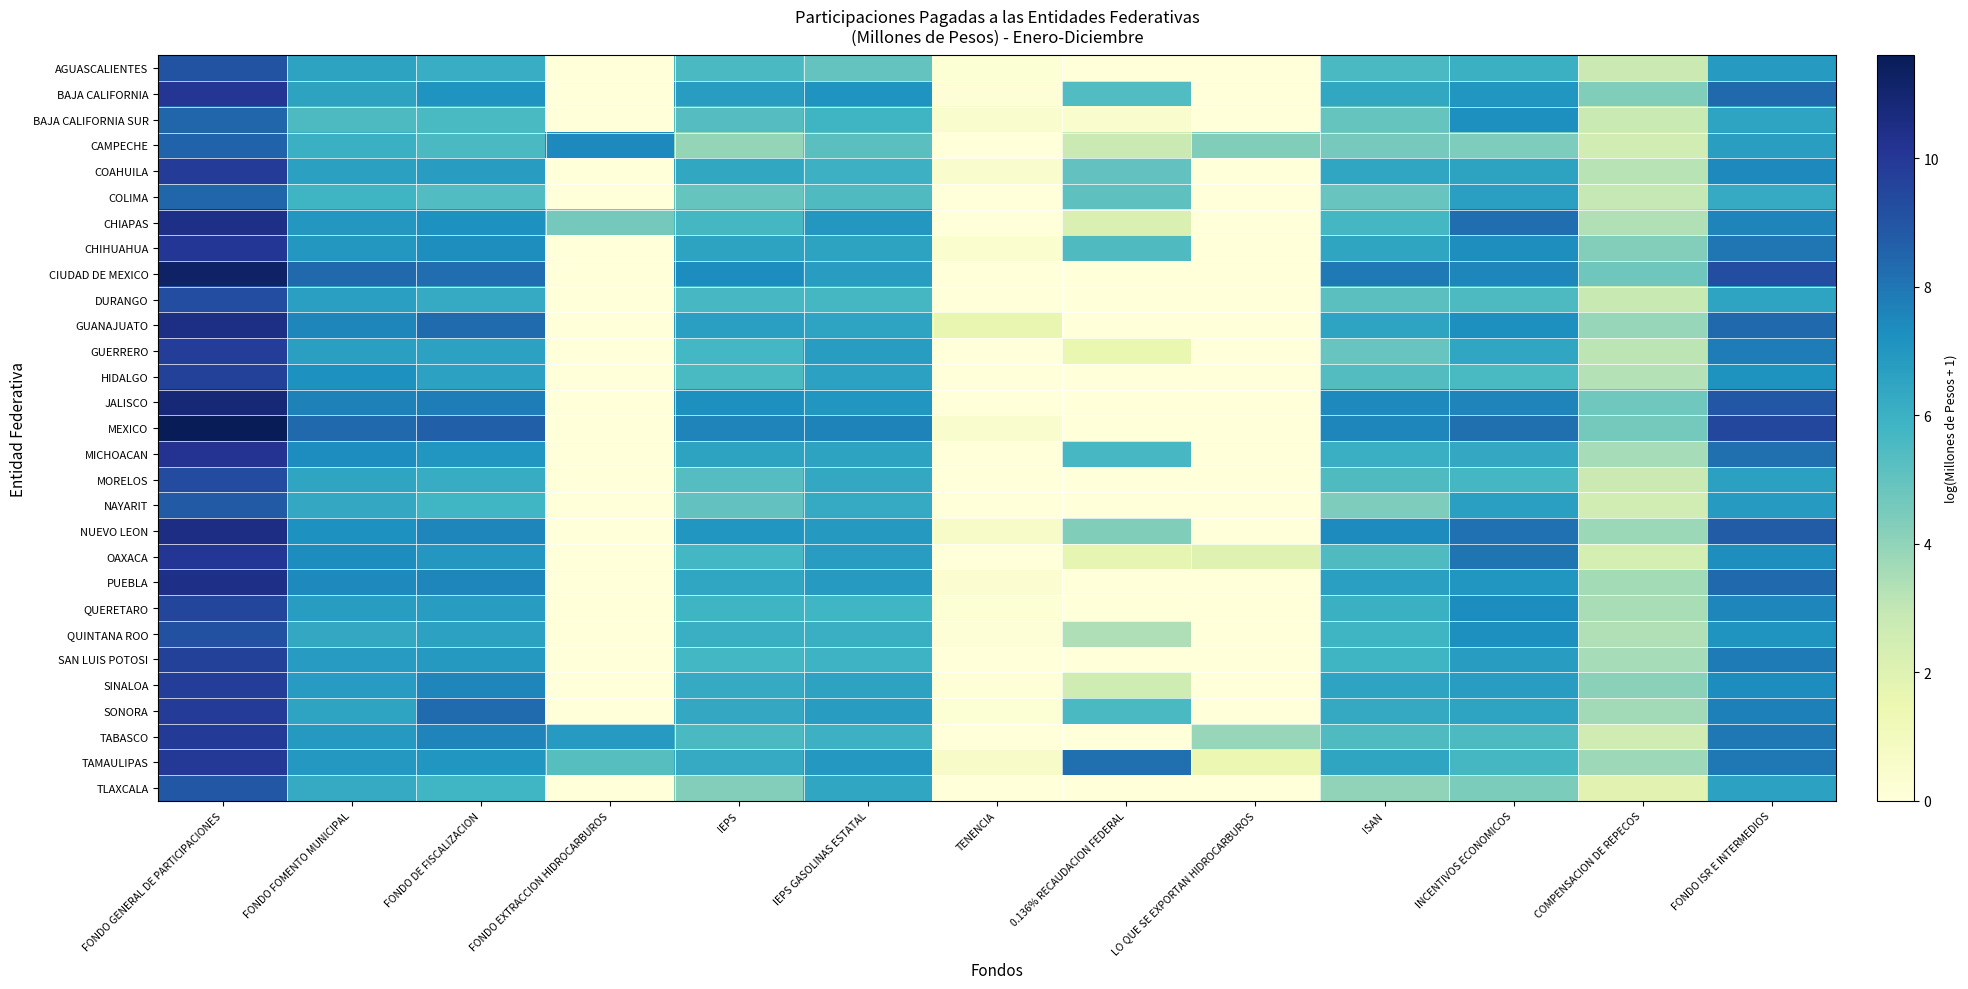

Reading left to right, extract all data points from this chart.

AGUASCALIENTES: FONDO GENERAL DE PARTICIPACIONES=9.1	FONDO FOMENTO MUNICIPAL=6.6	FONDO DE FISCALIZACION=6.1	FONDO EXTRACCION HIDROCARBUROS=0.0	IEPS=5.6	IEPS GASOLINAS ESTATAL=4.9	TENENCIA=0.2	0.136% RECAUDACION FEDERAL=0.0	LO QUE SE EXPORTAN HIDROCARBUROS=0.0	ISAN=5.5	INCENTIVOS ECONOMICOS=6.0	COMPENSACION DE REPECOS=2.7	FONDO ISR E INTERMEDIOS=6.9
BAJA CALIFORNIA: FONDO GENERAL DE PARTICIPACIONES=10.1	FONDO FOMENTO MUNICIPAL=6.6	FONDO DE FISCALIZACION=7.1	FONDO EXTRACCION HIDROCARBUROS=0.0	IEPS=6.8	IEPS GASOLINAS ESTATAL=7.1	TENENCIA=0.1	0.136% RECAUDACION FEDERAL=5.4	LO QUE SE EXPORTAN HIDROCARBUROS=0.0	ISAN=6.4	INCENTIVOS ECONOMICOS=7.1	COMPENSACION DE REPECOS=4.3	FONDO ISR E INTERMEDIOS=8.4
BAJA CALIFORNIA SUR: FONDO GENERAL DE PARTICIPACIONES=8.4	FONDO FOMENTO MUNICIPAL=5.5	FONDO DE FISCALIZACION=5.6	FONDO EXTRACCION HIDROCARBUROS=0.0	IEPS=5.3	IEPS GASOLINAS ESTATAL=5.9	TENENCIA=0.4	0.136% RECAUDACION FEDERAL=0.5	LO QUE SE EXPORTAN HIDROCARBUROS=0.0	ISAN=4.9	INCENTIVOS ECONOMICOS=7.3	COMPENSACION DE REPECOS=2.8	FONDO ISR E INTERMEDIOS=6.5
CAMPECHE: FONDO GENERAL DE PARTICIPACIONES=8.5	FONDO FOMENTO MUNICIPAL=6.0	FONDO DE FISCALIZACION=5.6	FONDO EXTRACCION HIDROCARBUROS=7.5	IEPS=3.9	IEPS GASOLINAS ESTATAL=5.2	TENENCIA=0.0	0.136% RECAUDACION FEDERAL=2.8	LO QUE SE EXPORTAN HIDROCARBUROS=4.3	ISAN=4.5	INCENTIVOS ECONOMICOS=4.4	COMPENSACION DE REPECOS=2.5	FONDO ISR E INTERMEDIOS=6.7
COAHUILA: FONDO GENERAL DE PARTICIPACIONES=9.8	FONDO FOMENTO MUNICIPAL=6.6	FONDO DE FISCALIZACION=6.8	FONDO EXTRACCION HIDROCARBUROS=0.0	IEPS=6.4	IEPS GASOLINAS ESTATAL=5.9	TENENCIA=0.5	0.136% RECAUDACION FEDERAL=5.0	LO QUE SE EXPORTAN HIDROCARBUROS=0.0	ISAN=6.4	INCENTIVOS ECONOMICOS=6.6	COMPENSACION DE REPECOS=3.2	FONDO ISR E INTERMEDIOS=7.4
COLIMA: FONDO GENERAL DE PARTICIPACIONES=8.5	FONDO FOMENTO MUNICIPAL=5.9	FONDO DE FISCALIZACION=5.4	FONDO EXTRACCION HIDROCARBUROS=0.0	IEPS=4.9	IEPS GASOLINAS ESTATAL=5.5	TENENCIA=0.0	0.136% RECAUDACION FEDERAL=5.1	LO QUE SE EXPORTAN HIDROCARBUROS=0.0	ISAN=4.9	INCENTIVOS ECONOMICOS=6.7	COMPENSACION DE REPECOS=2.9	FONDO ISR E INTERMEDIOS=6.2
CHIAPAS: FONDO GENERAL DE PARTICIPACIONES=10.4	FONDO FOMENTO MUNICIPAL=7.0	FONDO DE FISCALIZACION=7.2	FONDO EXTRACCION HIDROCARBUROS=4.6	IEPS=5.7	IEPS GASOLINAS ESTATAL=7.0	TENENCIA=0.0	0.136% RECAUDACION FEDERAL=2.1	LO QUE SE EXPORTAN HIDROCARBUROS=0.0	ISAN=5.7	INCENTIVOS ECONOMICOS=8.2	COMPENSACION DE REPECOS=3.3	FONDO ISR E INTERMEDIOS=7.6
CHIHUAHUA: FONDO GENERAL DE PARTICIPACIONES=10.1	FONDO FOMENTO MUNICIPAL=7.0	FONDO DE FISCALIZACION=7.3	FONDO EXTRACCION HIDROCARBUROS=0.0	IEPS=6.5	IEPS GASOLINAS ESTATAL=6.5	TENENCIA=0.4	0.136% RECAUDACION FEDERAL=5.5	LO QUE SE EXPORTAN HIDROCARBUROS=0.0	ISAN=6.4	INCENTIVOS ECONOMICOS=7.3	COMPENSACION DE REPECOS=4.3	FONDO ISR E INTERMEDIOS=8.0
CIUDAD DE MEXICO: FONDO GENERAL DE PARTICIPACIONES=11.3	FONDO FOMENTO MUNICIPAL=8.3	FONDO DE FISCALIZACION=8.2	FONDO EXTRACCION HIDROCARBUROS=0.0	IEPS=7.3	IEPS GASOLINAS ESTATAL=6.8	TENENCIA=0.0	0.136% RECAUDACION FEDERAL=0.0	LO QUE SE EXPORTAN HIDROCARBUROS=0.0	ISAN=7.9	INCENTIVOS ECONOMICOS=7.5	COMPENSACION DE REPECOS=4.7	FONDO ISR E INTERMEDIOS=9.3
DURANGO: FONDO GENERAL DE PARTICIPACIONES=9.2	FONDO FOMENTO MUNICIPAL=6.7	FONDO DE FISCALIZACION=6.2	FONDO EXTRACCION HIDROCARBUROS=0.0	IEPS=5.6	IEPS GASOLINAS ESTATAL=5.7	TENENCIA=0.0	0.136% RECAUDACION FEDERAL=0.0	LO QUE SE EXPORTAN HIDROCARBUROS=0.0	ISAN=5.2	INCENTIVOS ECONOMICOS=5.5	COMPENSACION DE REPECOS=2.8	FONDO ISR E INTERMEDIOS=6.5
GUANAJUATO: FONDO GENERAL DE PARTICIPACIONES=10.5	FONDO FOMENTO MUNICIPAL=7.5	FONDO DE FISCALIZACION=8.3	FONDO EXTRACCION HIDROCARBUROS=0.0	IEPS=6.7	IEPS GASOLINAS ESTATAL=6.5	TENENCIA=1.6	0.136% RECAUDACION FEDERAL=0.0	LO QUE SE EXPORTAN HIDROCARBUROS=0.0	ISAN=6.5	INCENTIVOS ECONOMICOS=7.3	COMPENSACION DE REPECOS=3.9	FONDO ISR E INTERMEDIOS=8.4
GUERRERO: FONDO GENERAL DE PARTICIPACIONES=9.8	FONDO FOMENTO MUNICIPAL=6.7	FONDO DE FISCALIZACION=6.6	FONDO EXTRACCION HIDROCARBUROS=0.0	IEPS=5.7	IEPS GASOLINAS ESTATAL=6.8	TENENCIA=0.0	0.136% RECAUDACION FEDERAL=1.6	LO QUE SE EXPORTAN HIDROCARBUROS=0.0	ISAN=4.9	INCENTIVOS ECONOMICOS=6.4	COMPENSACION DE REPECOS=3.1	FONDO ISR E INTERMEDIOS=7.8
HIDALGO: FONDO GENERAL DE PARTICIPACIONES=9.7	FONDO FOMENTO MUNICIPAL=7.2	FONDO DE FISCALIZACION=6.6	FONDO EXTRACCION HIDROCARBUROS=0.0	IEPS=5.6	IEPS GASOLINAS ESTATAL=6.6	TENENCIA=0.0	0.136% RECAUDACION FEDERAL=0.0	LO QUE SE EXPORTAN HIDROCARBUROS=0.0	ISAN=5.4	INCENTIVOS ECONOMICOS=5.6	COMPENSACION DE REPECOS=3.3	FONDO ISR E INTERMEDIOS=7.1
JALISCO: FONDO GENERAL DE PARTICIPACIONES=10.9	FONDO FOMENTO MUNICIPAL=7.7	FONDO DE FISCALIZACION=7.8	FONDO EXTRACCION HIDROCARBUROS=0.0	IEPS=7.3	IEPS GASOLINAS ESTATAL=7.1	TENENCIA=0.0	0.136% RECAUDACION FEDERAL=0.0	LO QUE SE EXPORTAN HIDROCARBUROS=0.0	ISAN=7.4	INCENTIVOS ECONOMICOS=7.6	COMPENSACION DE REPECOS=4.7	FONDO ISR E INTERMEDIOS=8.9
MEXICO: FONDO GENERAL DE PARTICIPACIONES=11.6	FONDO FOMENTO MUNICIPAL=8.3	FONDO DE FISCALIZACION=8.7	FONDO EXTRACCION HIDROCARBUROS=0.0	IEPS=7.6	IEPS GASOLINAS ESTATAL=7.6	TENENCIA=0.4	0.136% RECAUDACION FEDERAL=0.0	LO QUE SE EXPORTAN HIDROCARBUROS=0.0	ISAN=7.6	INCENTIVOS ECONOMICOS=8.2	COMPENSACION DE REPECOS=4.6	FONDO ISR E INTERMEDIOS=9.5
MICHOACAN: FONDO GENERAL DE PARTICIPACIONES=10.2	FONDO FOMENTO MUNICIPAL=7.3	FONDO DE FISCALIZACION=7.0	FONDO EXTRACCION HIDROCARBUROS=0.0	IEPS=6.6	IEPS GASOLINAS ESTATAL=6.6	TENENCIA=0.0	0.136% RECAUDACION FEDERAL=5.6	LO QUE SE EXPORTAN HIDROCARBUROS=0.0	ISAN=6.1	INCENTIVOS ECONOMICOS=6.3	COMPENSACION DE REPECOS=3.5	FONDO ISR E INTERMEDIOS=8.2
MORELOS: FONDO GENERAL DE PARTICIPACIONES=9.3	FONDO FOMENTO MUNICIPAL=6.5	FONDO DE FISCALIZACION=6.2	FONDO EXTRACCION HIDROCARBUROS=0.0	IEPS=5.3	IEPS GASOLINAS ESTATAL=6.3	TENENCIA=0.0	0.136% RECAUDACION FEDERAL=0.0	LO QUE SE EXPORTAN HIDROCARBUROS=0.0	ISAN=5.5	INCENTIVOS ECONOMICOS=5.7	COMPENSACION DE REPECOS=2.7	FONDO ISR E INTERMEDIOS=6.6
NAYARIT: FONDO GENERAL DE PARTICIPACIONES=8.8	FONDO FOMENTO MUNICIPAL=6.3	FONDO DE FISCALIZACION=5.8	FONDO EXTRACCION HIDROCARBUROS=0.0	IEPS=5.0	IEPS GASOLINAS ESTATAL=6.2	TENENCIA=0.0	0.136% RECAUDACION FEDERAL=0.0	LO QUE SE EXPORTAN HIDROCARBUROS=0.0	ISAN=4.4	INCENTIVOS ECONOMICOS=6.7	COMPENSACION DE REPECOS=2.5	FONDO ISR E INTERMEDIOS=6.9
NUEVO LEON: FONDO GENERAL DE PARTICIPACIONES=10.5	FONDO FOMENTO MUNICIPAL=7.2	FONDO DE FISCALIZACION=7.6	FONDO EXTRACCION HIDROCARBUROS=0.0	IEPS=7.1	IEPS GASOLINAS ESTATAL=6.9	TENENCIA=0.7	0.136% RECAUDACION FEDERAL=4.3	LO QUE SE EXPORTAN HIDROCARBUROS=0.0	ISAN=7.4	INCENTIVOS ECONOMICOS=8.1	COMPENSACION DE REPECOS=3.8	FONDO ISR E INTERMEDIOS=8.8
OAXACA: FONDO GENERAL DE PARTICIPACIONES=10.0	FONDO FOMENTO MUNICIPAL=7.4	FONDO DE FISCALIZACION=7.0	FONDO EXTRACCION HIDROCARBUROS=0.0	IEPS=5.7	IEPS GASOLINAS ESTATAL=6.8	TENENCIA=0.0	0.136% RECAUDACION FEDERAL=1.7	LO QUE SE EXPORTAN HIDROCARBUROS=2.0	ISAN=5.4	INCENTIVOS ECONOMICOS=8.0	COMPENSACION DE REPECOS=2.4	FONDO ISR E INTERMEDIOS=7.3
PUEBLA: FONDO GENERAL DE PARTICIPACIONES=10.4	FONDO FOMENTO MUNICIPAL=7.4	FONDO DE FISCALIZACION=7.6	FONDO EXTRACCION HIDROCARBUROS=0.0	IEPS=6.4	IEPS GASOLINAS ESTATAL=6.9	TENENCIA=0.3	0.136% RECAUDACION FEDERAL=0.0	LO QUE SE EXPORTAN HIDROCARBUROS=0.0	ISAN=6.7	INCENTIVOS ECONOMICOS=7.1	COMPENSACION DE REPECOS=3.6	FONDO ISR E INTERMEDIOS=8.4
QUERETARO: FONDO GENERAL DE PARTICIPACIONES=9.5	FONDO FOMENTO MUNICIPAL=6.8	FONDO DE FISCALIZACION=6.8	FONDO EXTRACCION HIDROCARBUROS=0.0	IEPS=5.9	IEPS GASOLINAS ESTATAL=5.8	TENENCIA=0.2	0.136% RECAUDACION FEDERAL=0.0	LO QUE SE EXPORTAN HIDROCARBUROS=0.0	ISAN=6.0	INCENTIVOS ECONOMICOS=7.4	COMPENSACION DE REPECOS=3.5	FONDO ISR E INTERMEDIOS=7.5
QUINTANA ROO: FONDO GENERAL DE PARTICIPACIONES=9.1	FONDO FOMENTO MUNICIPAL=6.3	FONDO DE FISCALIZACION=6.6	FONDO EXTRACCION HIDROCARBUROS=0.0	IEPS=6.0	IEPS GASOLINAS ESTATAL=6.1	TENENCIA=0.1	0.136% RECAUDACION FEDERAL=3.4	LO QUE SE EXPORTAN HIDROCARBUROS=0.0	ISAN=5.8	INCENTIVOS ECONOMICOS=7.3	COMPENSACION DE REPECOS=3.3	FONDO ISR E INTERMEDIOS=7.1
SAN LUIS POTOSI: FONDO GENERAL DE PARTICIPACIONES=9.7	FONDO FOMENTO MUNICIPAL=6.8	FONDO DE FISCALIZACION=6.9	FONDO EXTRACCION HIDROCARBUROS=0.0	IEPS=5.8	IEPS GASOLINAS ESTATAL=5.9	TENENCIA=0.0	0.136% RECAUDACION FEDERAL=0.0	LO QUE SE EXPORTAN HIDROCARBUROS=0.0	ISAN=5.9	INCENTIVOS ECONOMICOS=6.8	COMPENSACION DE REPECOS=3.5	FONDO ISR E INTERMEDIOS=7.9
SINALOA: FONDO GENERAL DE PARTICIPACIONES=9.8	FONDO FOMENTO MUNICIPAL=6.8	FONDO DE FISCALIZACION=7.6	FONDO EXTRACCION HIDROCARBUROS=0.0	IEPS=6.3	IEPS GASOLINAS ESTATAL=6.6	TENENCIA=0.1	0.136% RECAUDACION FEDERAL=2.6	LO QUE SE EXPORTAN HIDROCARBUROS=0.0	ISAN=6.5	INCENTIVOS ECONOMICOS=6.8	COMPENSACION DE REPECOS=4.1	FONDO ISR E INTERMEDIOS=7.4
SONORA: FONDO GENERAL DE PARTICIPACIONES=9.8	FONDO FOMENTO MUNICIPAL=6.5	FONDO DE FISCALIZACION=8.3	FONDO EXTRACCION HIDROCARBUROS=0.0	IEPS=6.3	IEPS GASOLINAS ESTATAL=6.8	TENENCIA=0.2	0.136% RECAUDACION FEDERAL=5.5	LO QUE SE EXPORTAN HIDROCARBUROS=0.0	ISAN=6.3	INCENTIVOS ECONOMICOS=6.5	COMPENSACION DE REPECOS=3.7	FONDO ISR E INTERMEDIOS=7.7
TABASCO: FONDO GENERAL DE PARTICIPACIONES=9.9	FONDO FOMENTO MUNICIPAL=6.9	FONDO DE FISCALIZACION=7.6	FONDO EXTRACCION HIDROCARBUROS=6.9	IEPS=5.5	IEPS GASOLINAS ESTATAL=6.0	TENENCIA=0.0	0.136% RECAUDACION FEDERAL=0.0	LO QUE SE EXPORTAN HIDROCARBUROS=3.9	ISAN=5.5	INCENTIVOS ECONOMICOS=5.5	COMPENSACION DE REPECOS=2.5	FONDO ISR E INTERMEDIOS=8.0
TAMAULIPAS: FONDO GENERAL DE PARTICIPACIONES=9.9	FONDO FOMENTO MUNICIPAL=7.0	FONDO DE FISCALIZACION=7.0	FONDO EXTRACCION HIDROCARBUROS=5.3	IEPS=6.2	IEPS GASOLINAS ESTATAL=6.9	TENENCIA=0.7	0.136% RECAUDACION FEDERAL=8.2	LO QUE SE EXPORTAN HIDROCARBUROS=1.5	ISAN=6.5	INCENTIVOS ECONOMICOS=5.7	COMPENSACION DE REPECOS=3.7	FONDO ISR E INTERMEDIOS=7.9
TLAXCALA: FONDO GENERAL DE PARTICIPACIONES=8.9	FONDO FOMENTO MUNICIPAL=6.2	FONDO DE FISCALIZACION=5.8	FONDO EXTRACCION HIDROCARBUROS=0.0	IEPS=4.3	IEPS GASOLINAS ESTATAL=6.4	TENENCIA=0.0	0.136% RECAUDACION FEDERAL=0.0	LO QUE SE EXPORTAN HIDROCARBUROS=0.0	ISAN=4.0	INCENTIVOS ECONOMICOS=4.4	COMPENSACION DE REPECOS=1.9	FONDO ISR E INTERMEDIOS=6.6